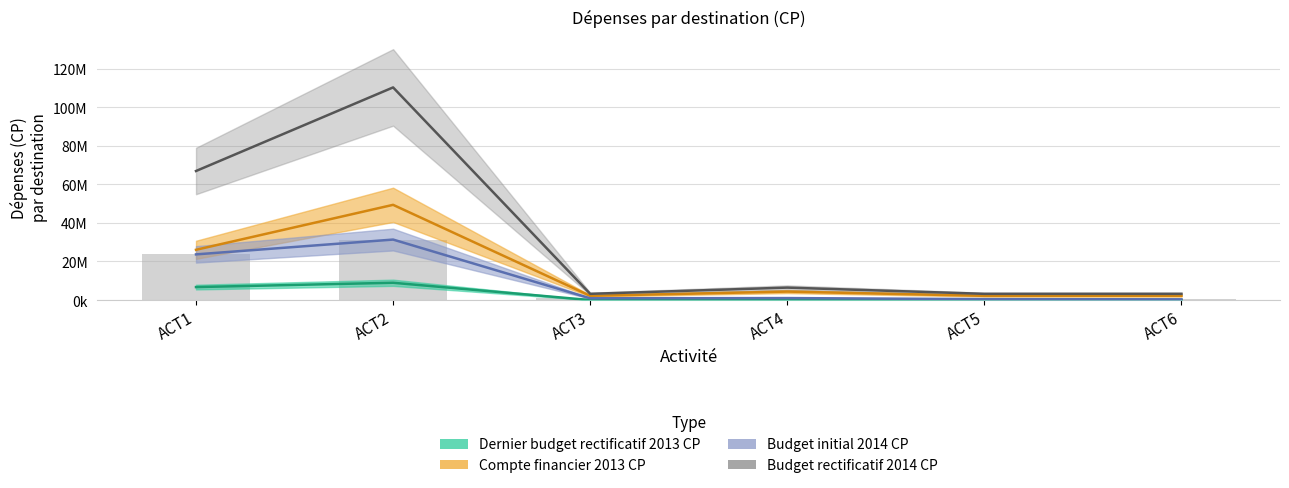

How many groups of bars are there?

6